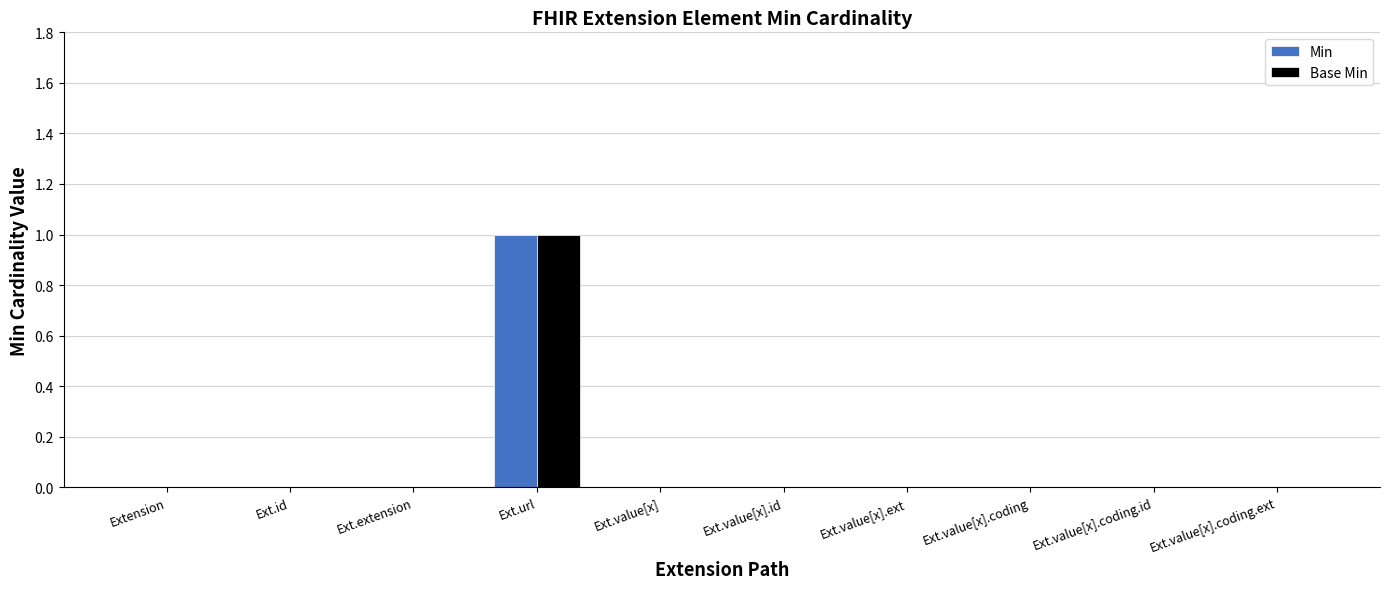

How many groups of bars are there?

10